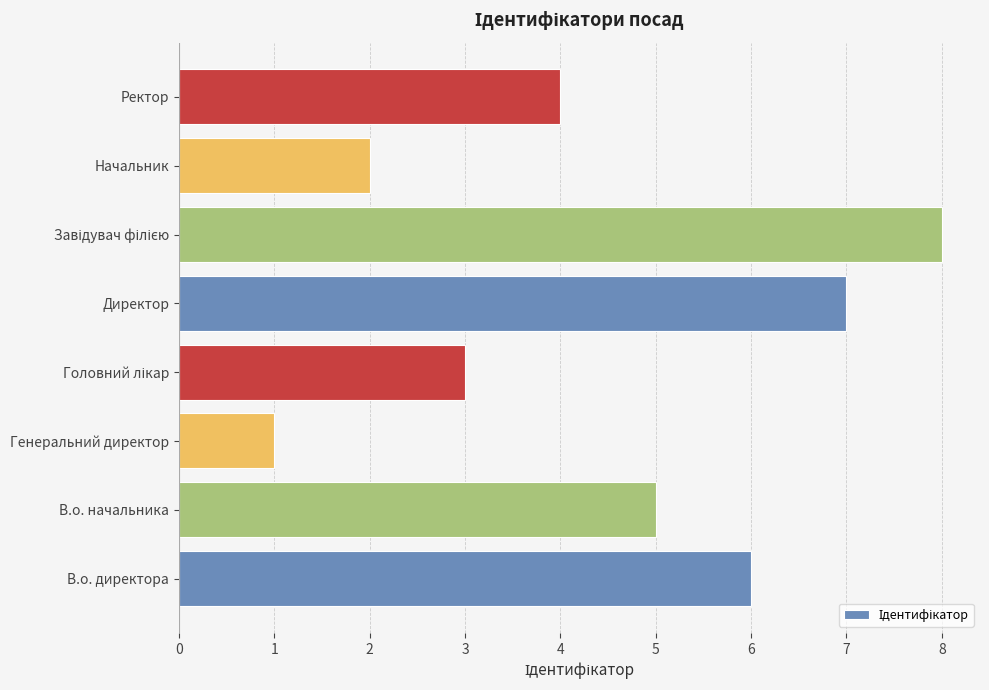

Count the number of data series in this chart.

1